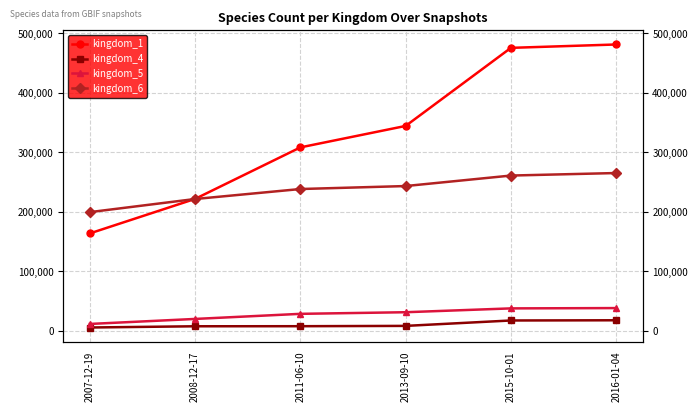

True or false: kingdom_4 and kingdom_6 cross at least once.

False